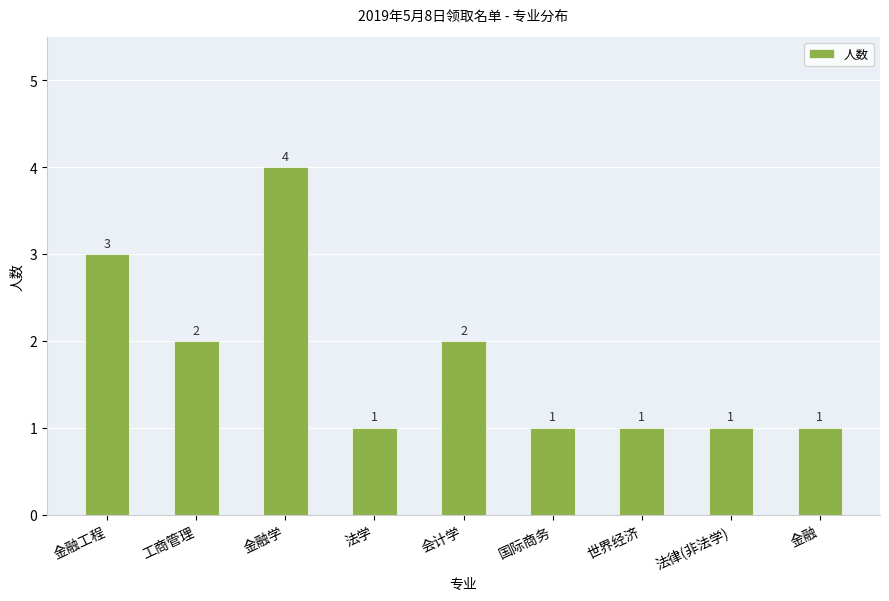

What is the value of the 1st bar from the left?

3